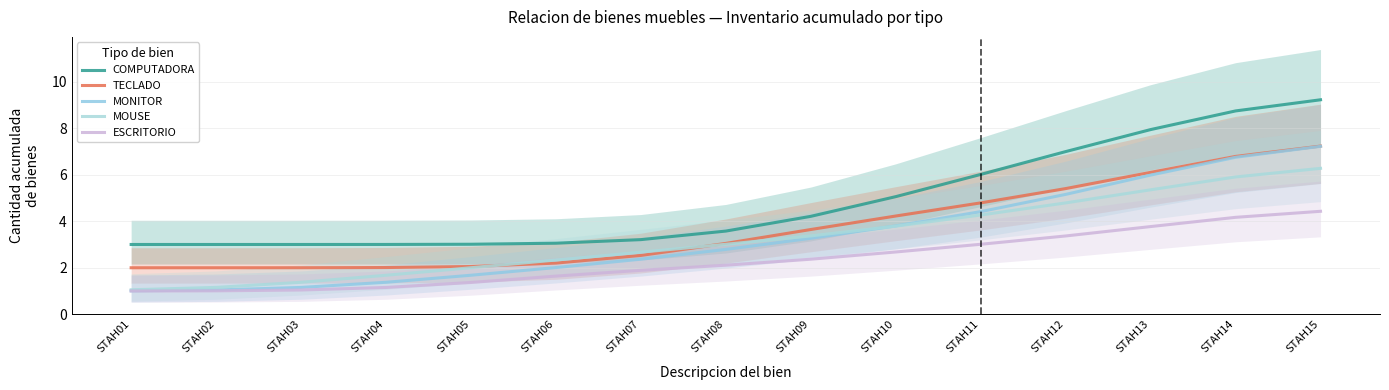

What is the difference between the maximum and minimum values in the COMPUTADORA series?

6.2